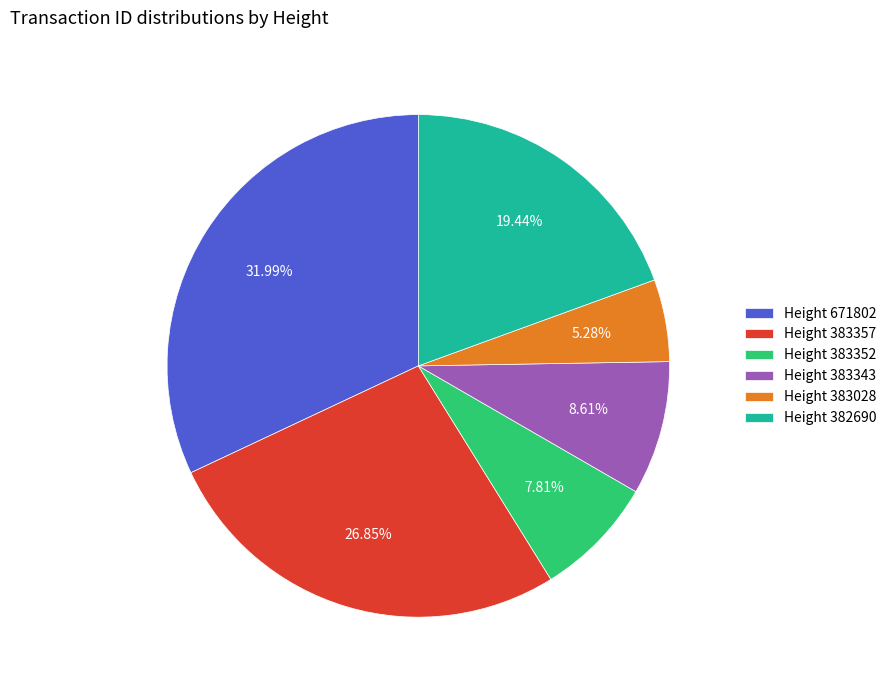

Is there a majority slice in this chart?

No